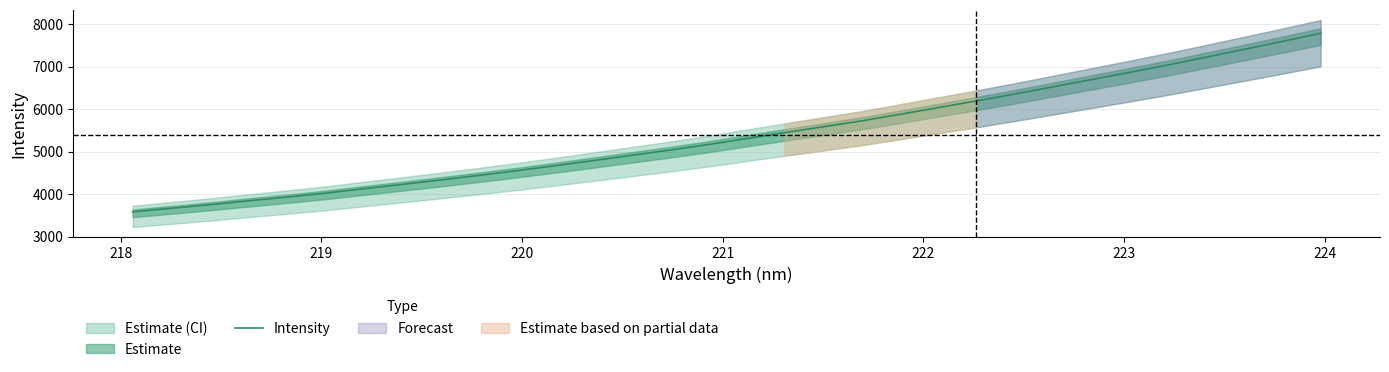

Reading left to right, what are all the values shown in this chart?

3583.7	3665.9	3750.4	3841.2	3928.3	4019.6	4124.0	4226.0	4330.0	4437.7	4549.5	4667.2	4788.3	4911.8	5035.6	5164.8	5306.3	5447.3	5583.3	5721.7	5876.5	6033.5	6190.9	6353.8	6523.2	6693.2	6863.7	7037.7	7220.9	7406.6	7593.2	7786.0